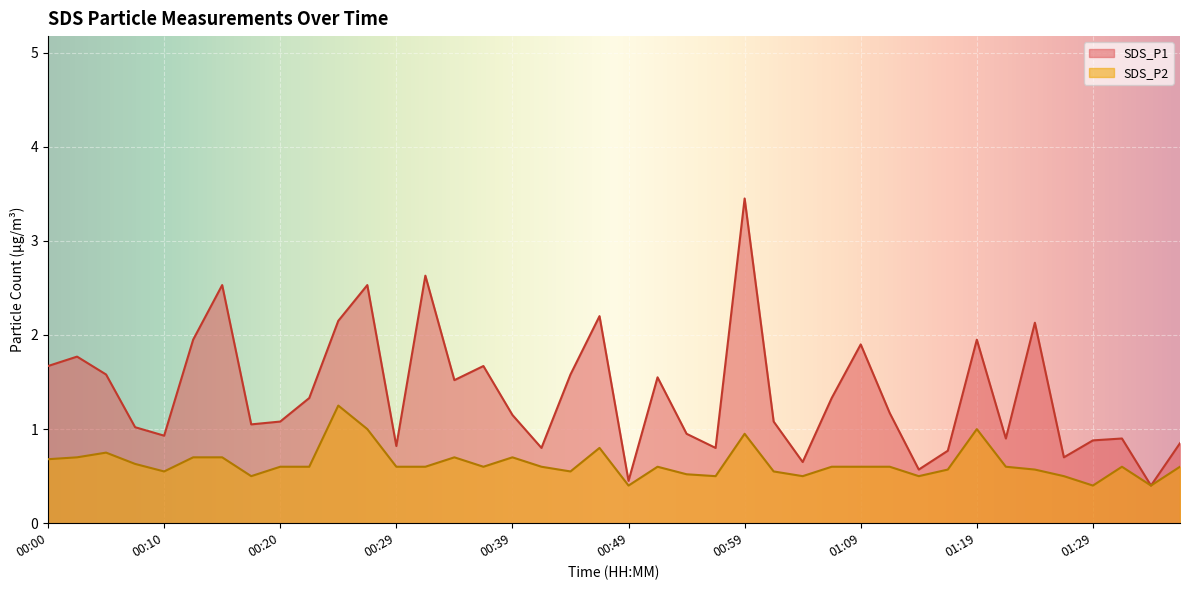

List the labels in order of SDS_P2 value, largest first.

00:25, 00:27, 01:19, 00:59, 00:47, 00:05, 00:02, 00:12, 00:15, 00:34, 00:39, 00:00, 00:07, 00:20, 00:22, 00:29, 00:32, 00:37, 00:42, 00:52, 01:07, 01:09, 01:12, 01:22, 01:31, 01:36, 01:16, 01:24, 00:10, 00:44, 01:02, 00:54, 00:17, 00:57, 01:04, 01:14, 01:27, 00:49, 01:29, 01:34